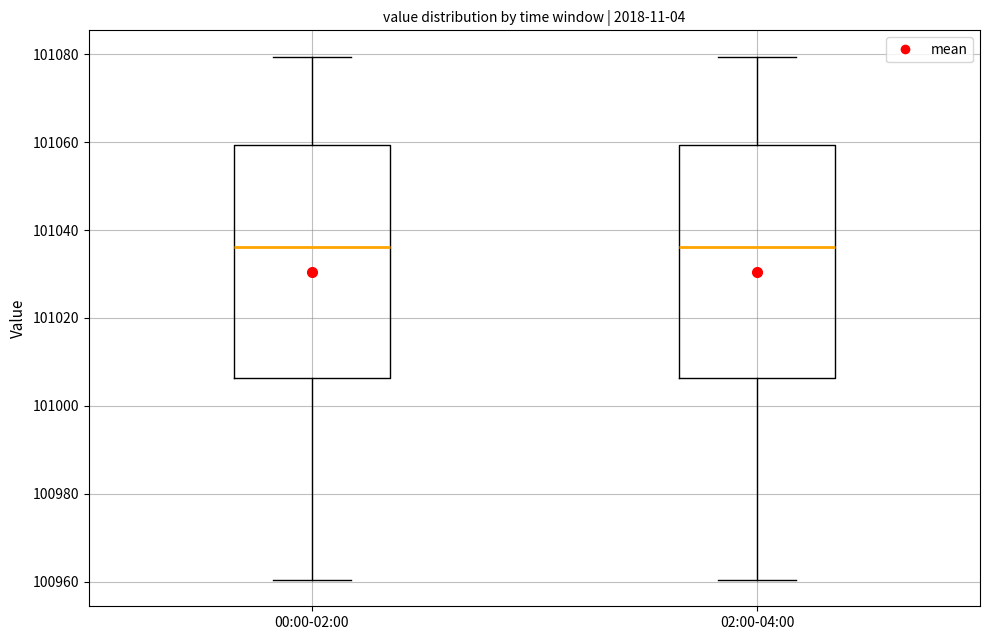

Reading left to right, read every box against the y-axis: the position of its median line, the range the box covers, and the ends of its whiskers. The values are not printed on the chart, so give them approximately, as read against the axis.

00:00-02:00: median 101036, box 101006 to 101060, whiskers 100960 to 101080
02:00-04:00: median 101036, box 101006 to 101060, whiskers 100960 to 101080